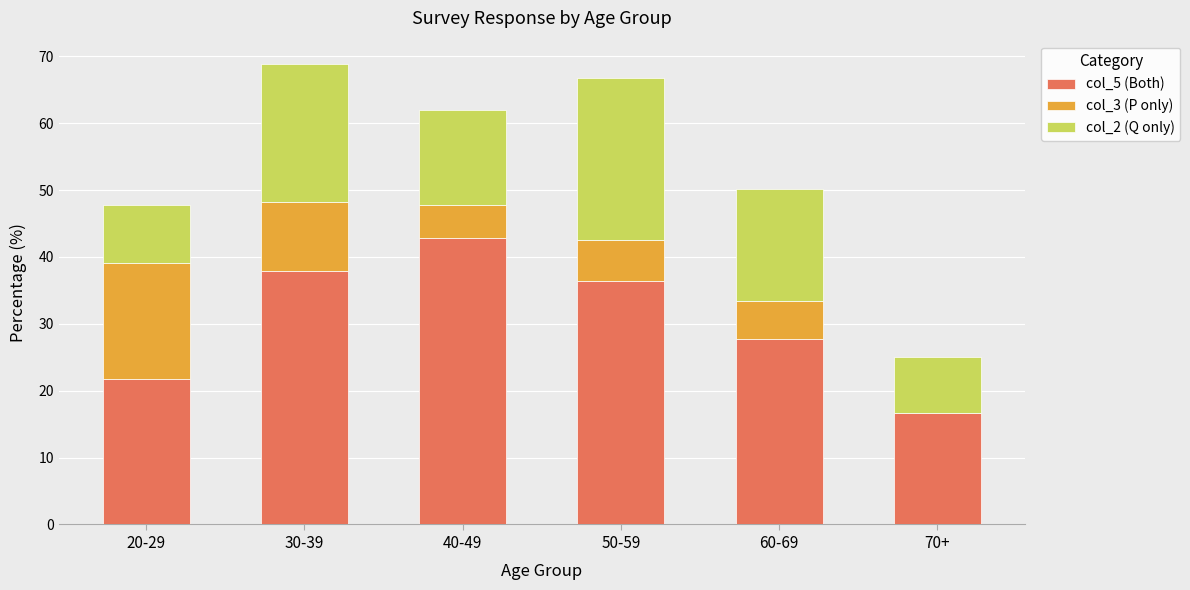

Reading right to left, transcribe the values for col_5 (Both).

70+=16.7	60-69=27.8	50-59=36.4	40-49=42.9	30-39=37.9	20-29=21.7